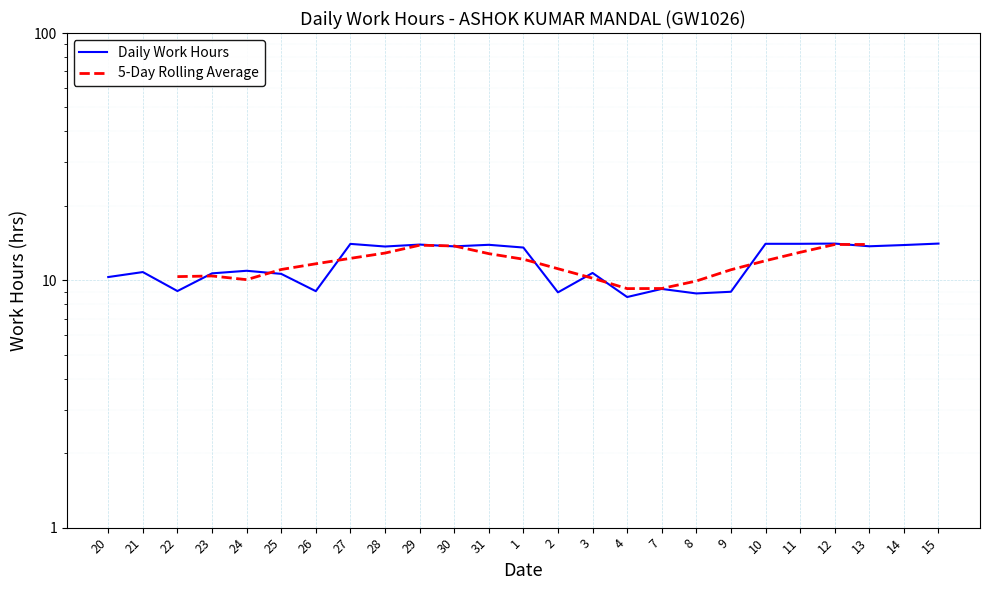

True or false: the data shows 3.8 at 11.

False